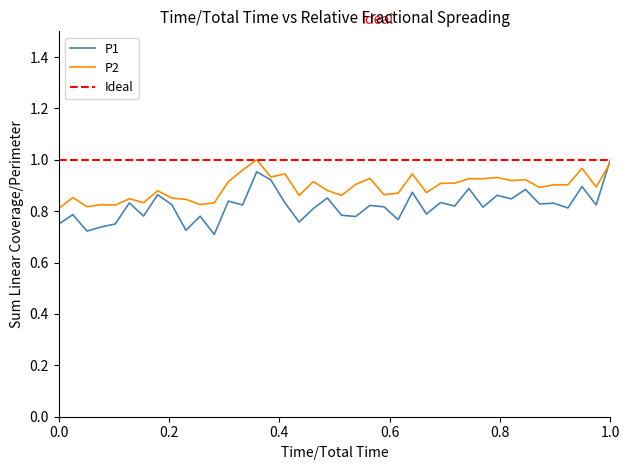

Reading left to right, list all the values displayed in this chart.

P1: 0.7	0.8	0.7	0.7	0.8	0.8	0.8	0.9	0.8	0.7	0.8	0.7	0.8	0.8	1.0	0.9	0.8	0.8	0.8	0.9	0.8	0.8	0.8	0.8	0.8	0.9	0.8	0.8	0.8	0.9	0.8	0.9	0.8	0.9	0.8	0.8	0.8	0.9	0.8	1.0
P2: 0.8	0.9	0.8	0.8	0.8	0.8	0.8	0.9	0.9	0.8	0.8	0.8	0.9	1.0	1.0	0.9	0.9	0.9	0.9	0.9	0.9	0.9	0.9	0.9	0.9	0.9	0.9	0.9	0.9	0.9	0.9	0.9	0.9	0.9	0.9	0.9	0.9	1.0	0.9	1.0